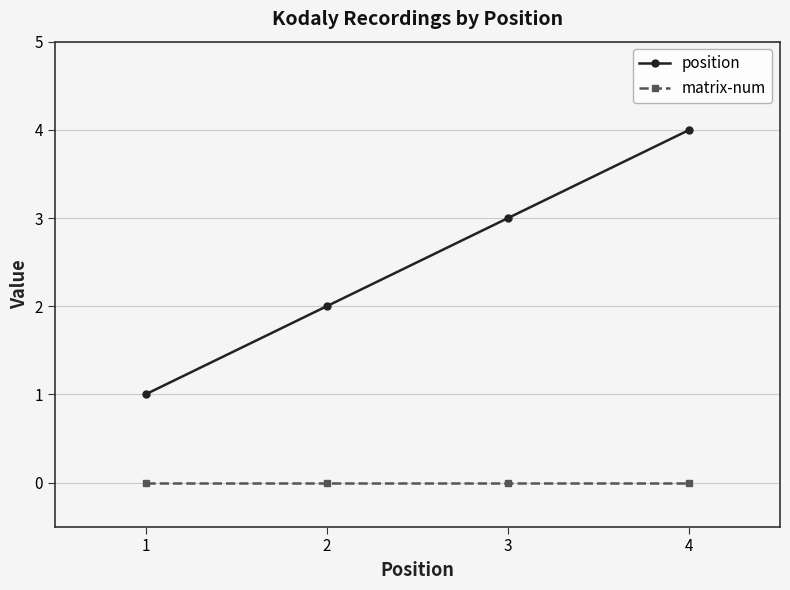

Which series changed the most between 3 and 4?

position